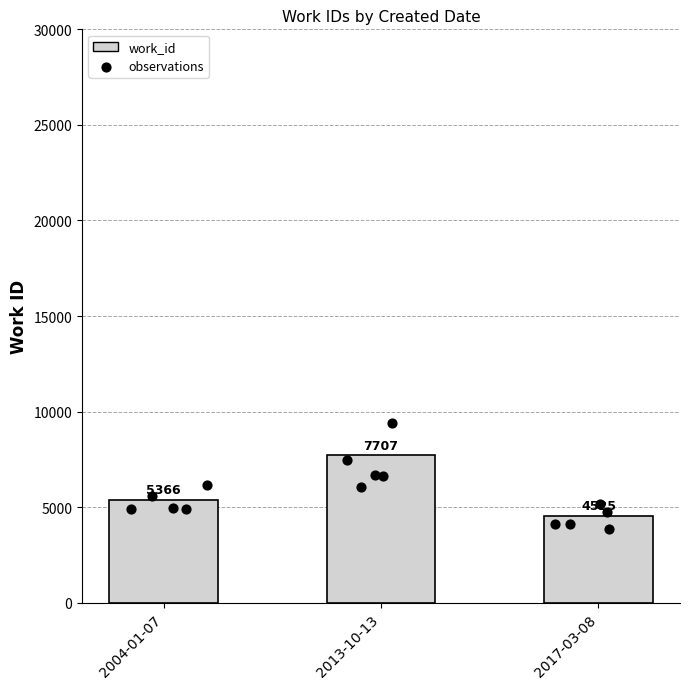

What is the change in value from 2004-01-07 to 2013-10-13?

+2341